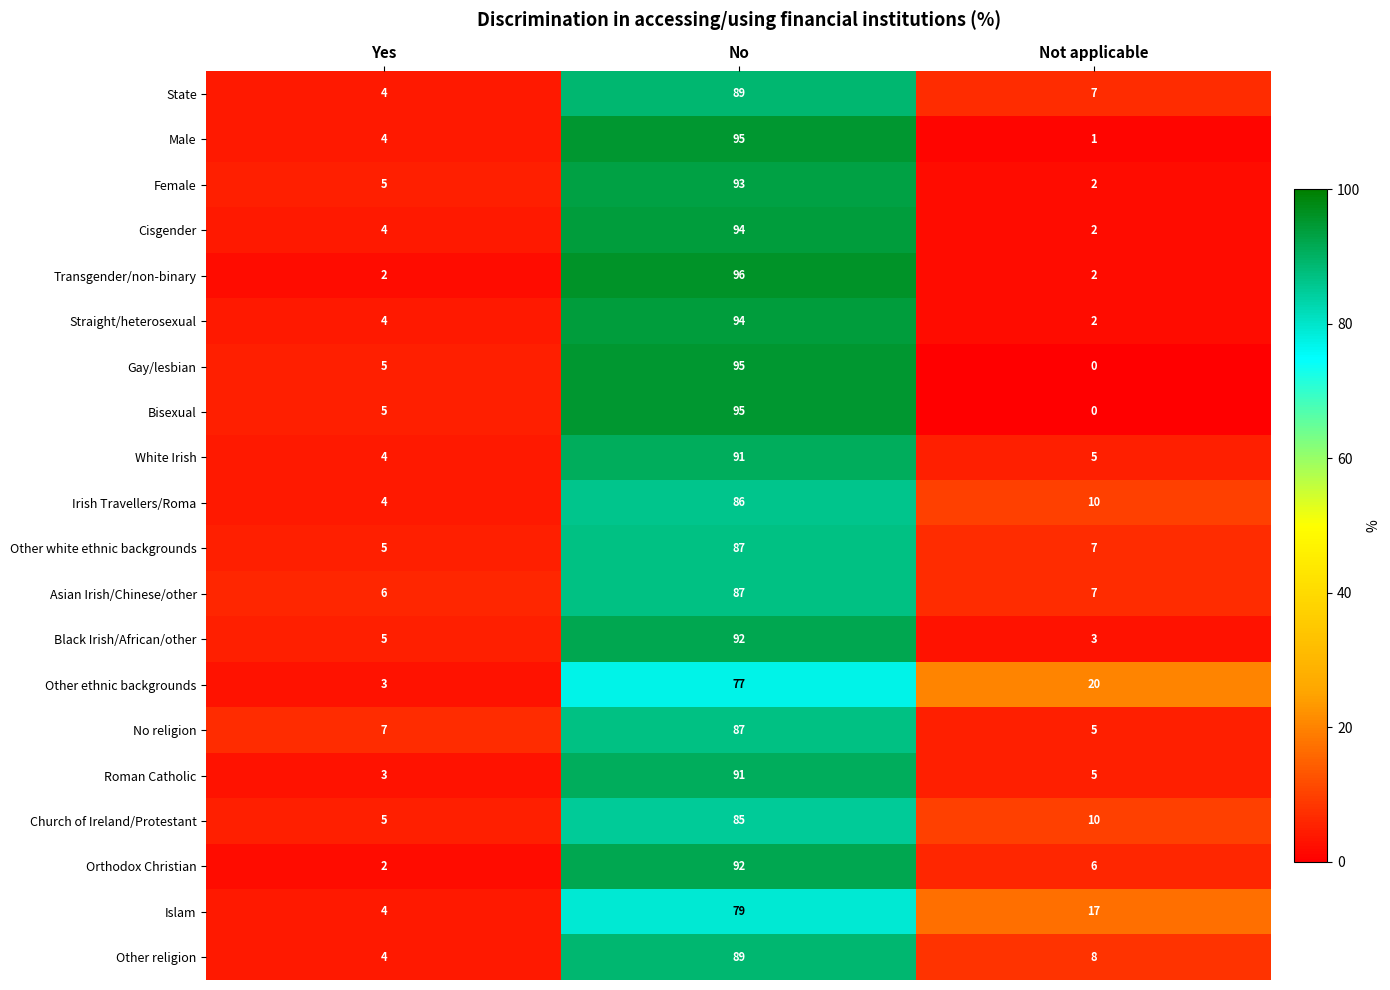

What is the total value across all series at Not applicable?

119